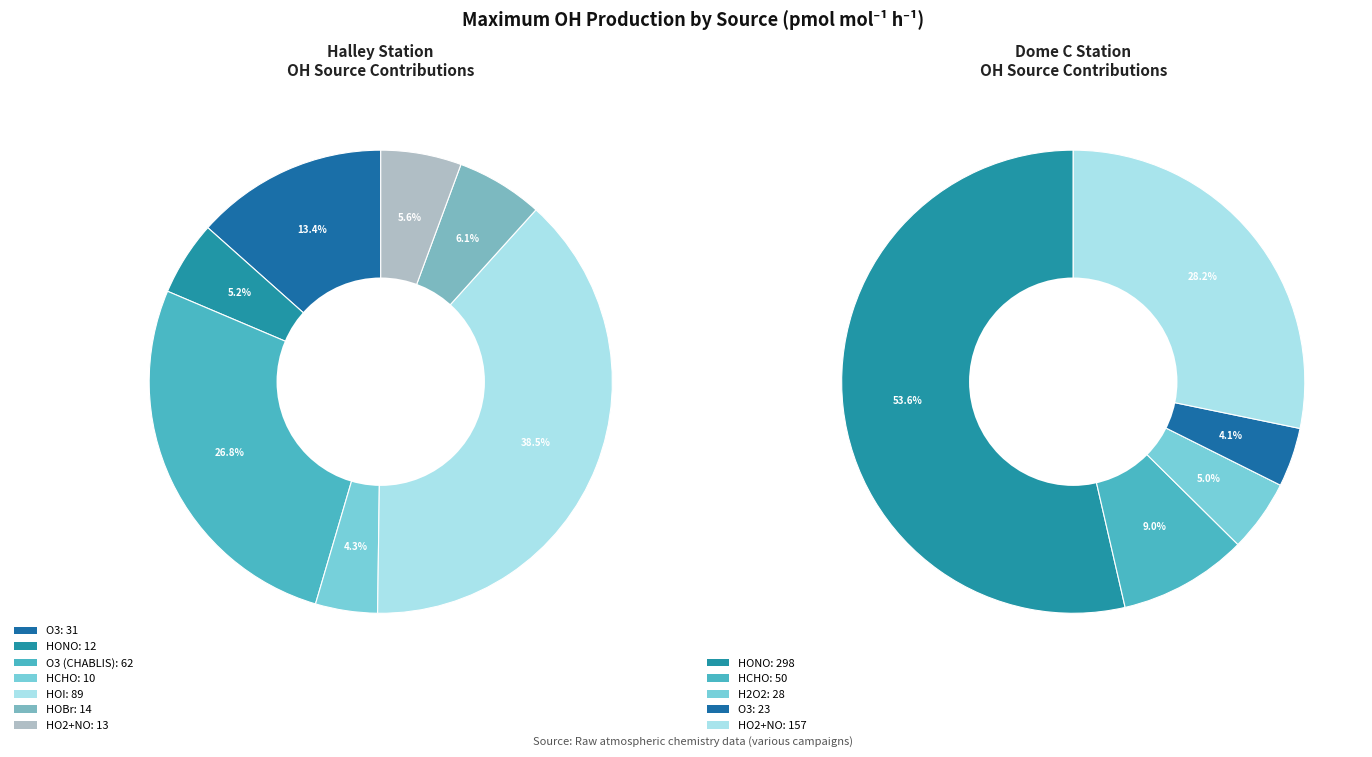

Count the number of slices in the pie.

12